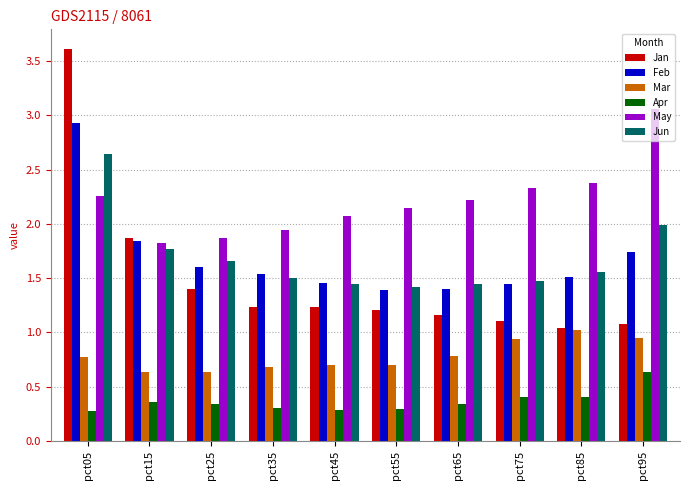

What is the difference between the second highest and second lowest values in the Jan series?

0.8